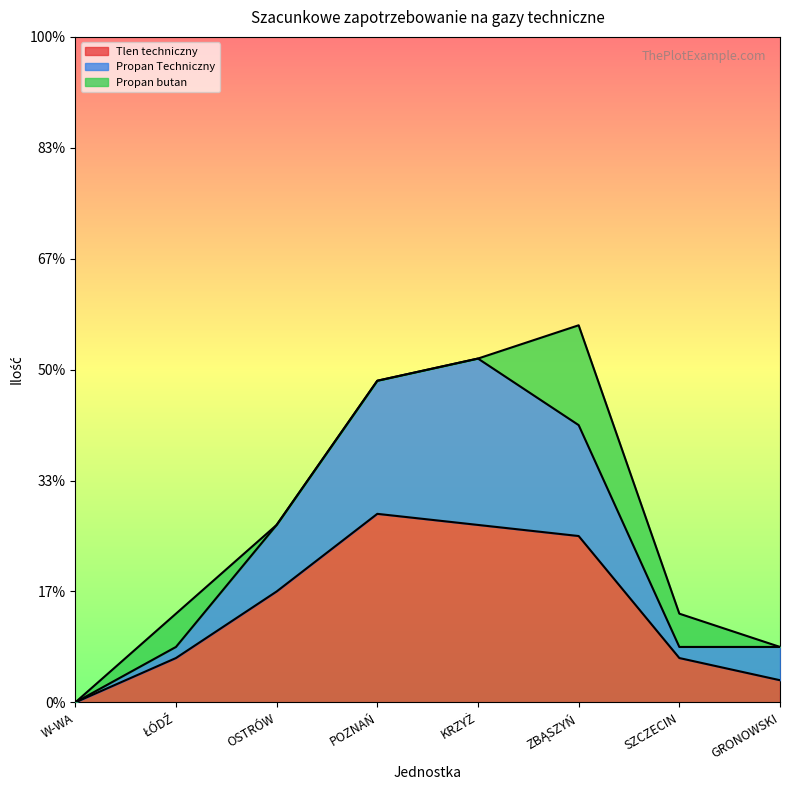

Where is the first local maximum for Tlen techniczny?

POZNAŃ